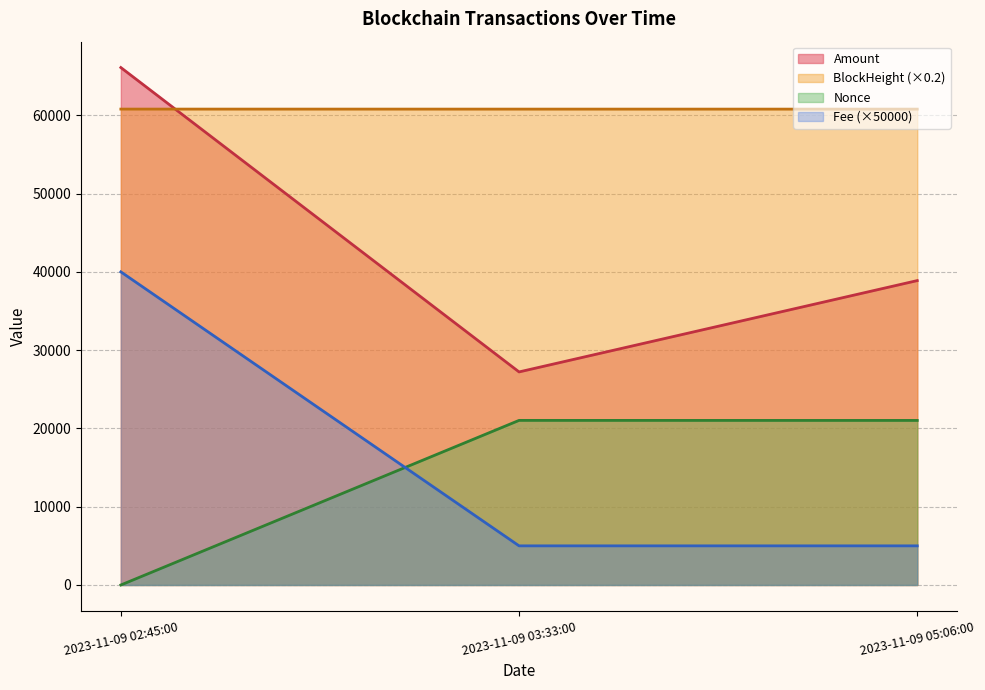

Where is Amount nearest to the value 46658?

2023-11-09 05:06:00